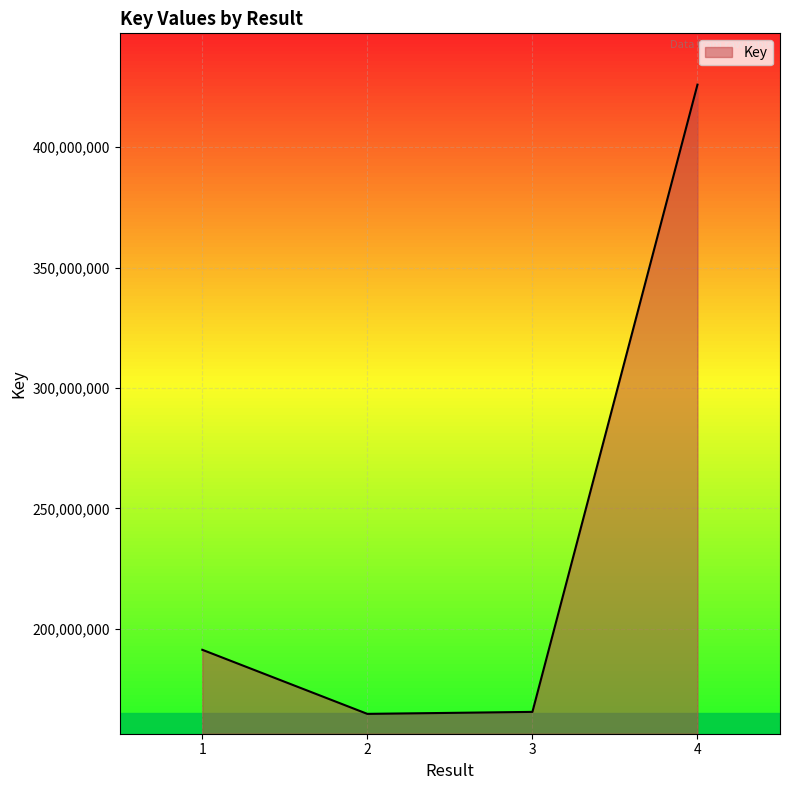

What is the sum of all values?

947361771